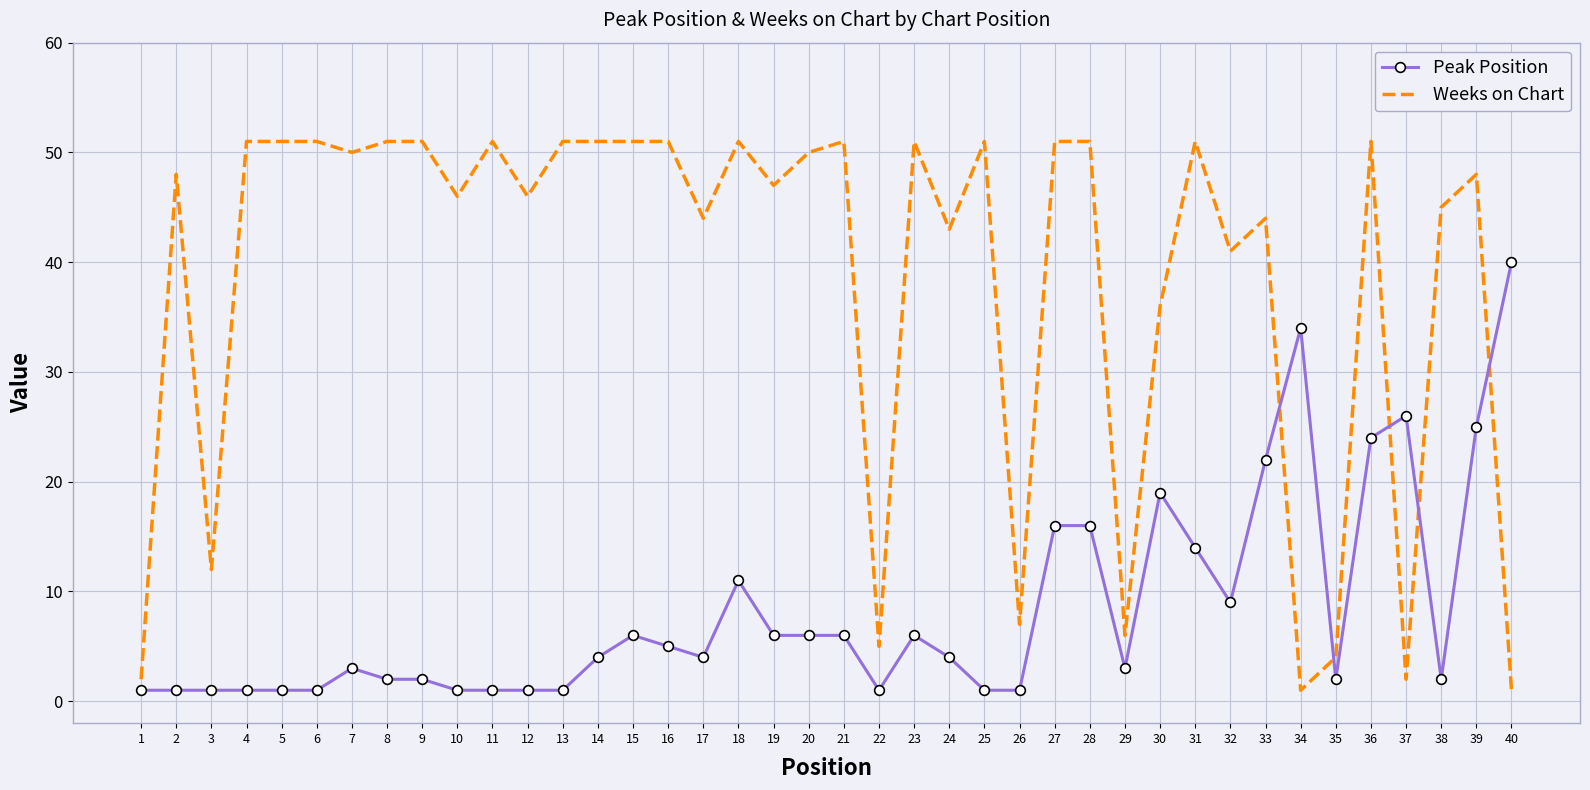

Which series has the largest total across all categories?

Weeks on Chart